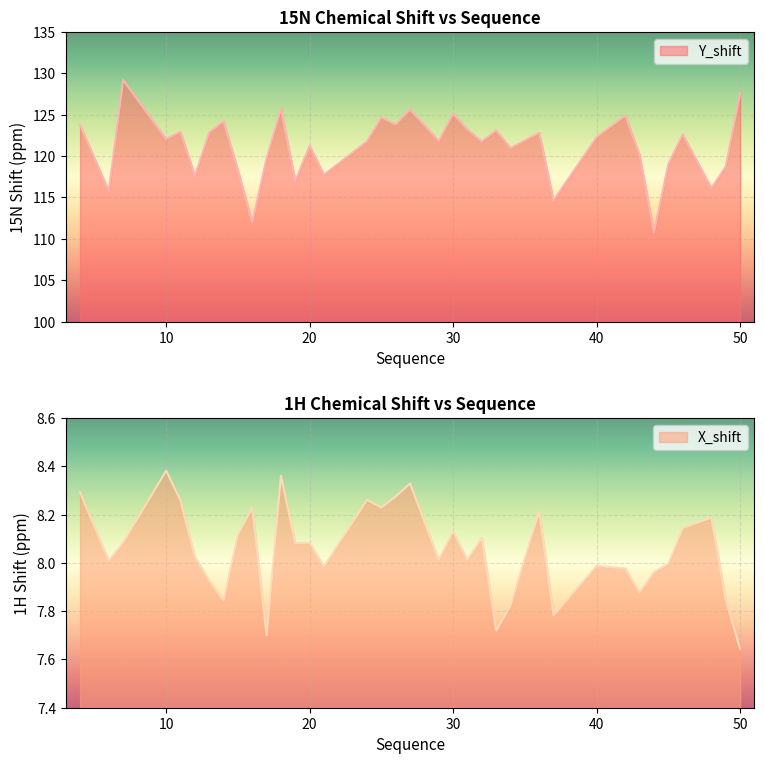

How many interior local peaks does the Y_shift series have?

12